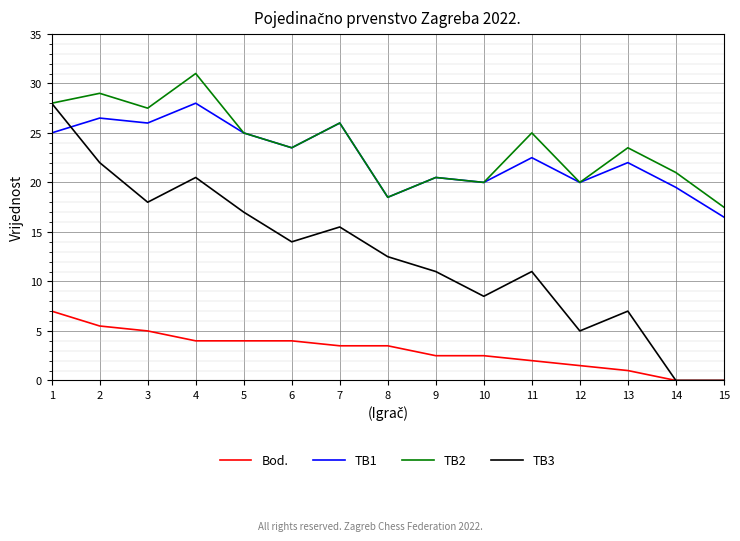

True or false: TB2 and Bod. cross at least once.

False